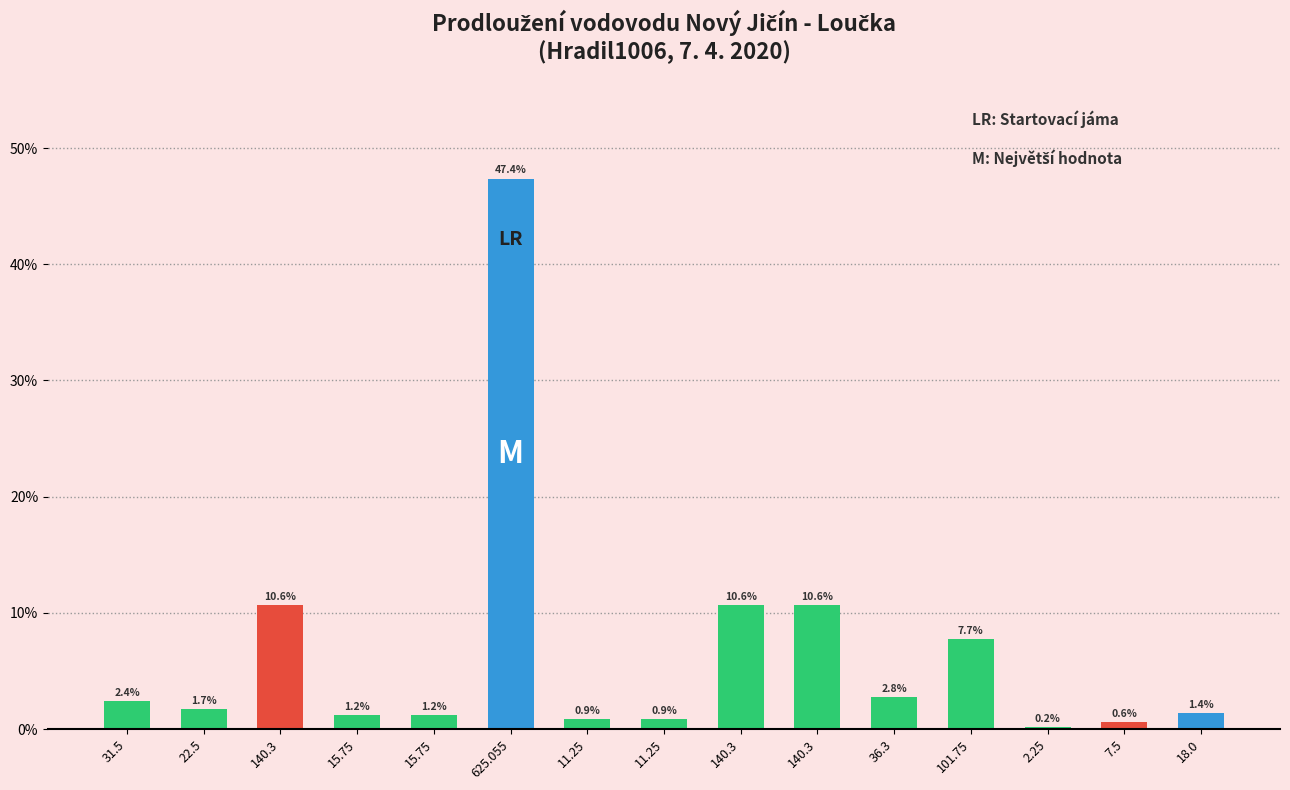

How many data points are less than 1?

4